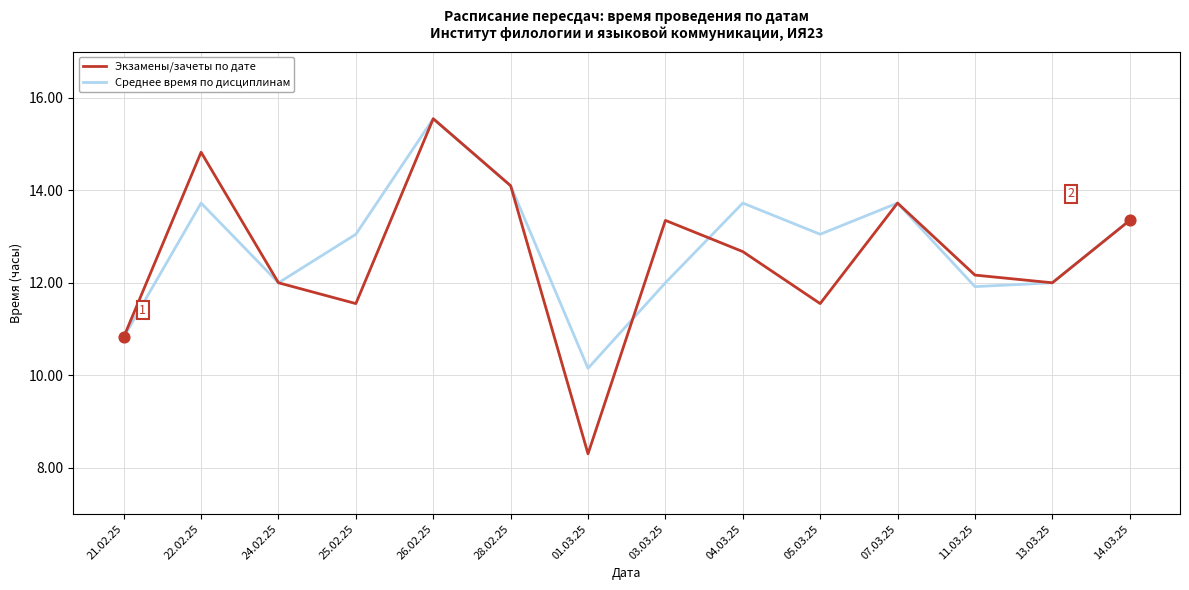

At how many categories does at least one series exceed 11?

12